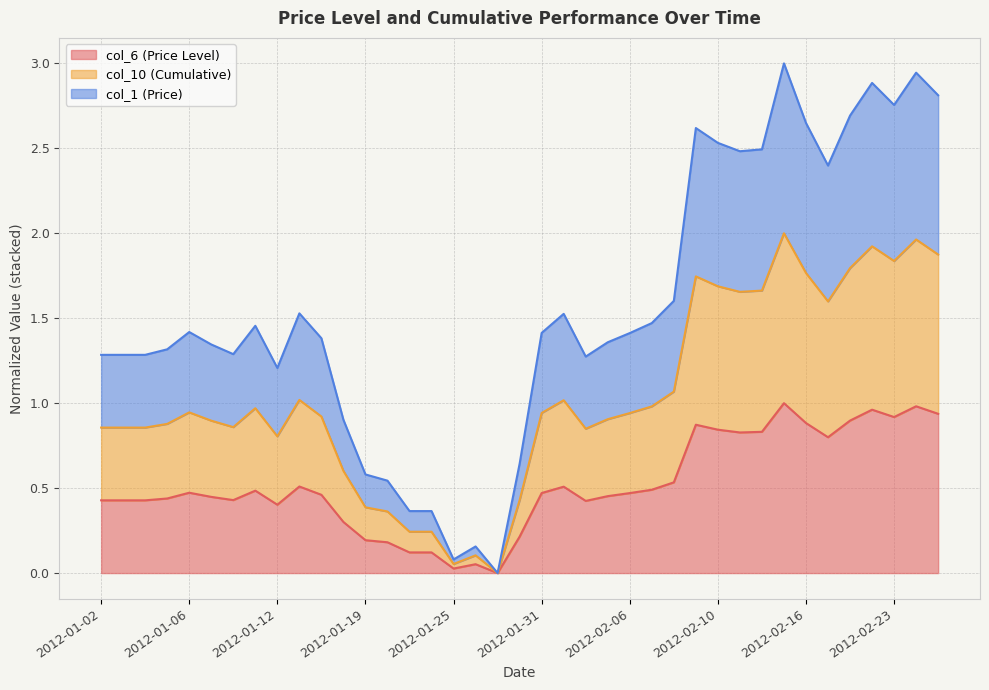

Does the chart have visible grid lines?

Yes